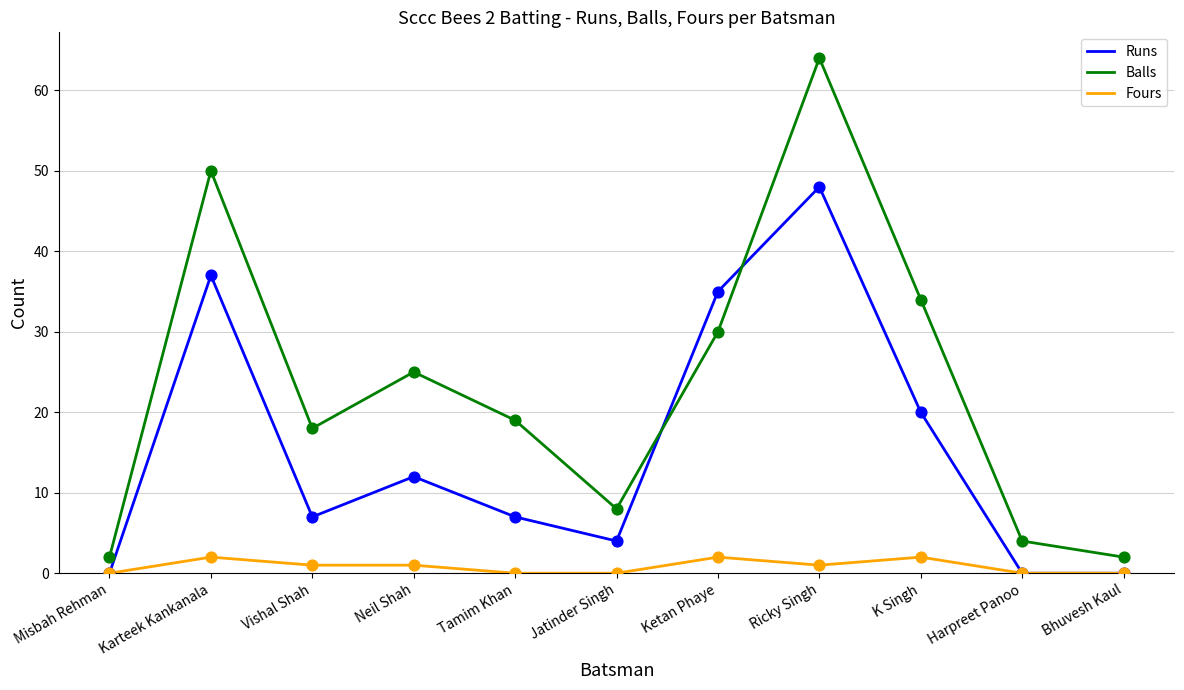

Between Karteek Kankanala and Ketan Phaye, which series saw the biggest shift?

Balls